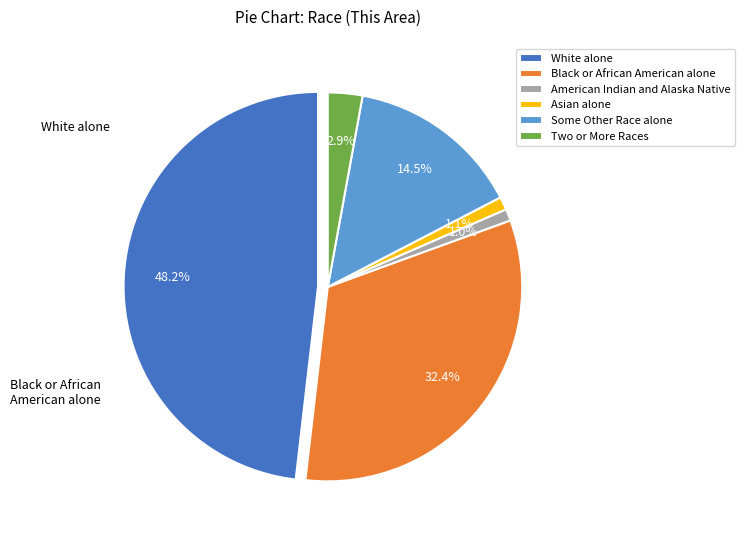

To the nearest percent, what portion does Some Other Race alone represent?

15%